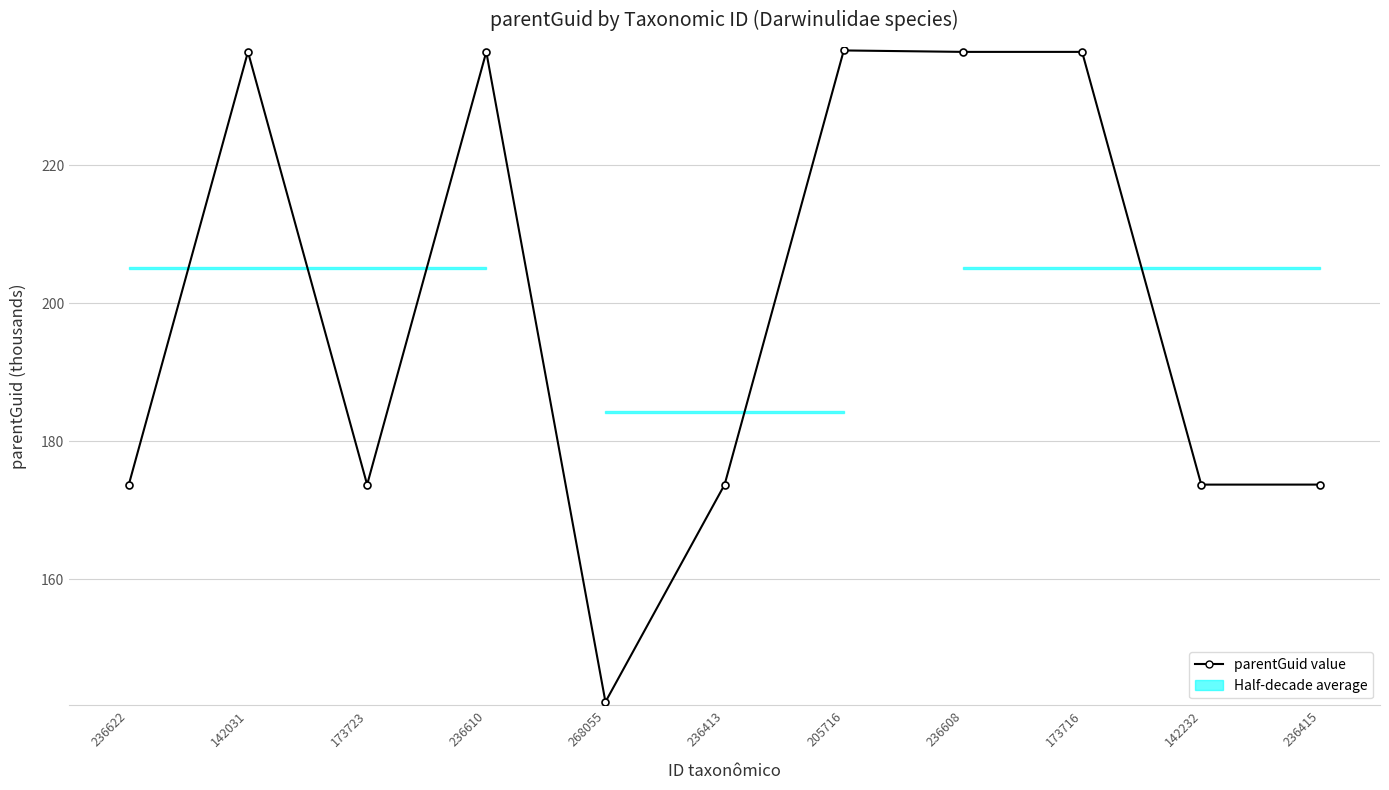

What is the label of the 11th point from the right?

236622